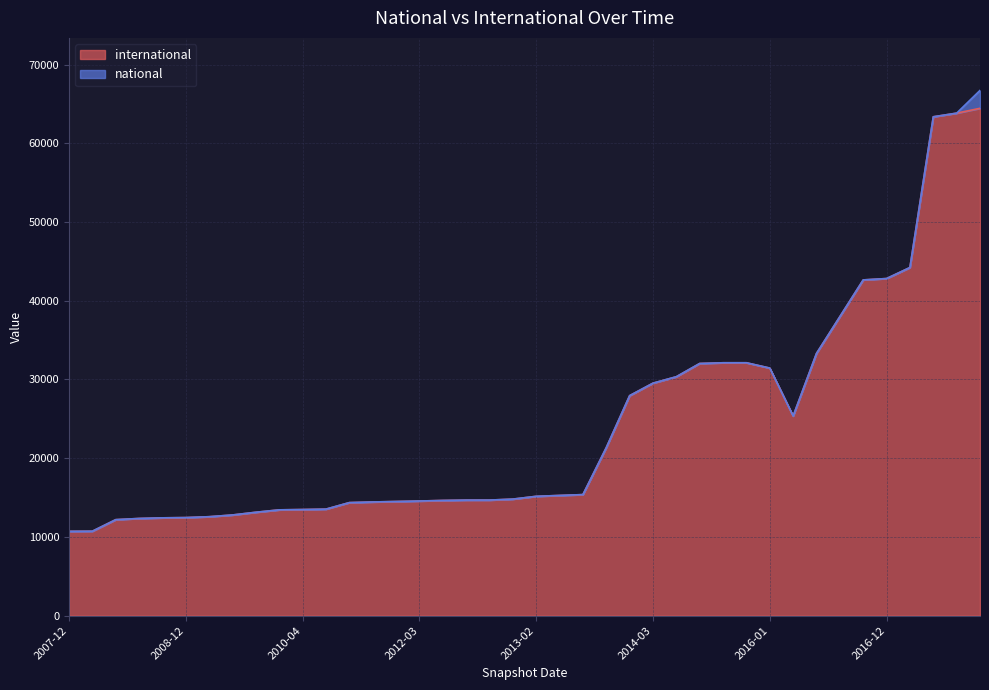

What is the label of the 35th point from the left?

2016-10-07